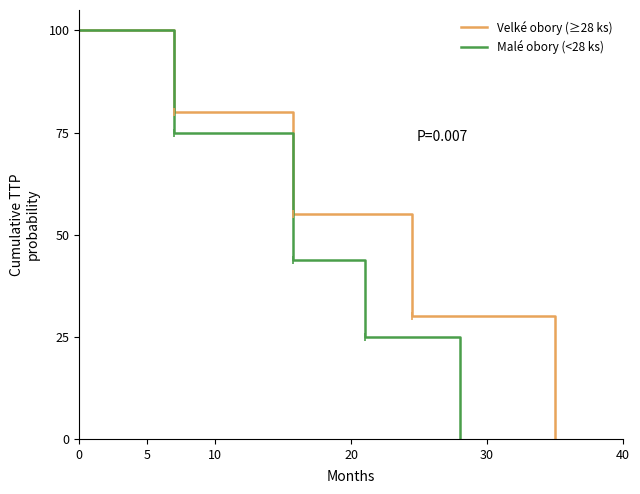

True or false: Malé obory (<28 ks) and Velké obory (≥28 ks) intersect in this chart.

False